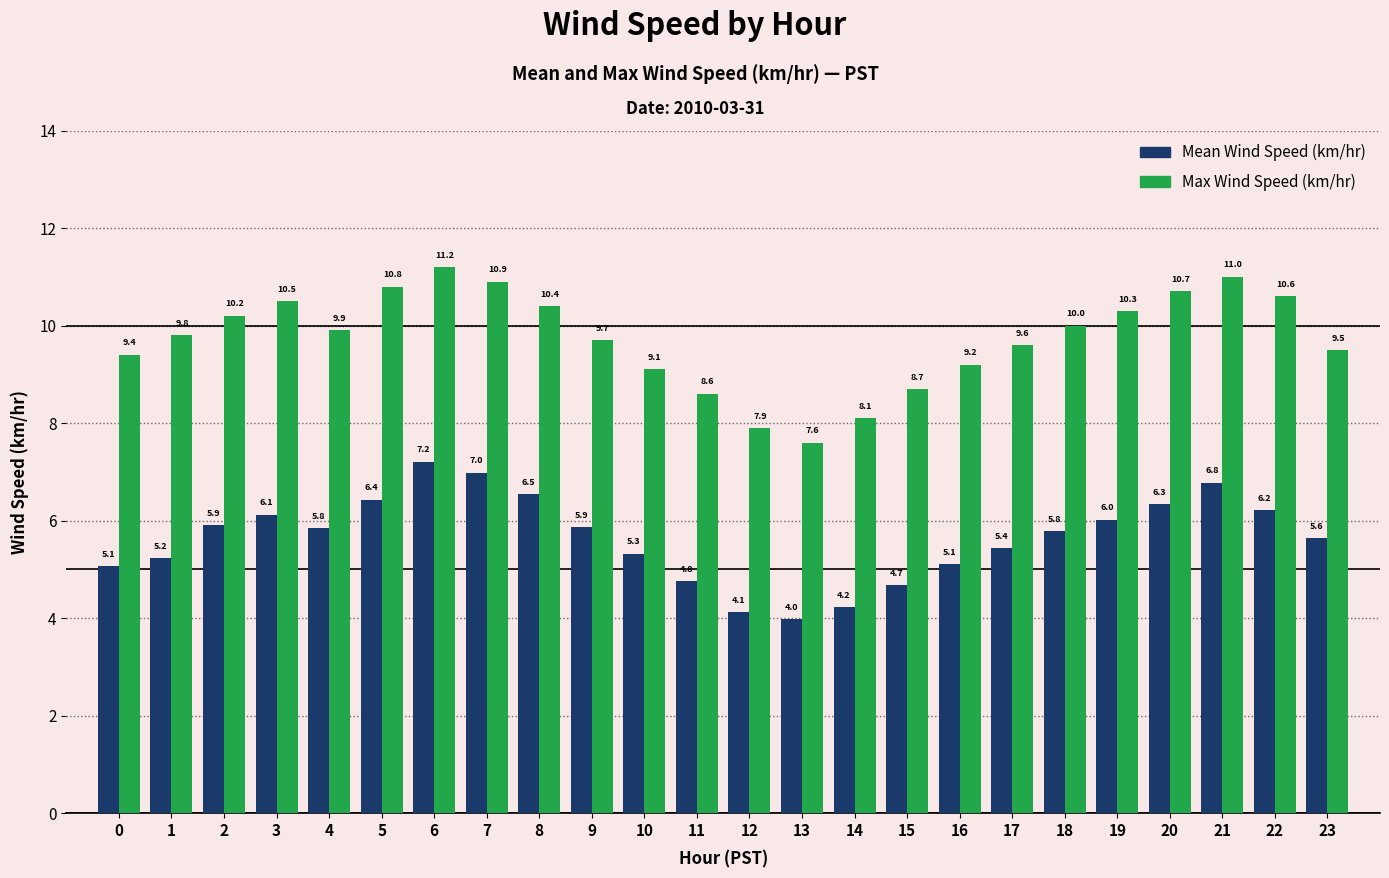

What is the difference between the highest and lowest values at 11?

3.8